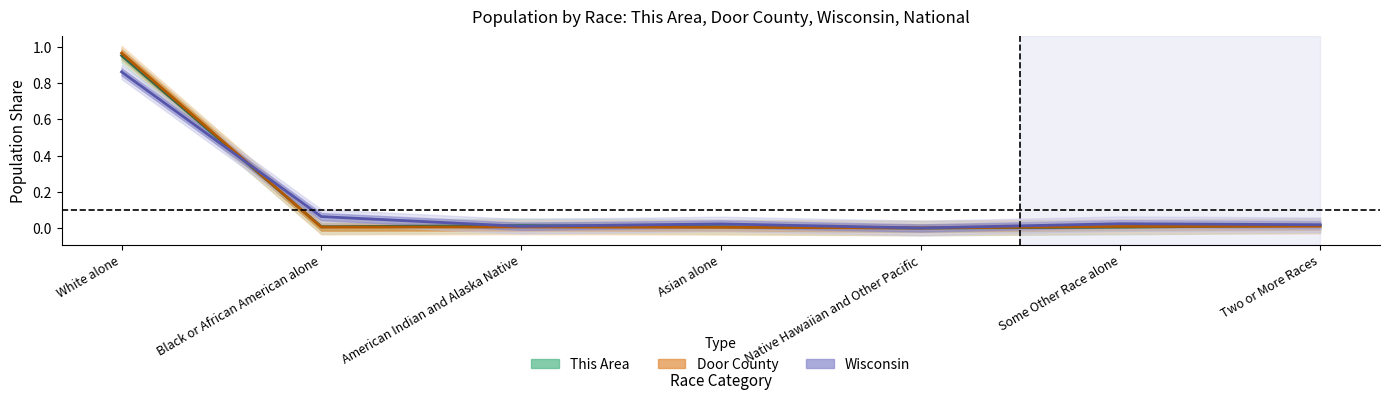

What is the label of the 6th point from the right?

Black or African American alone